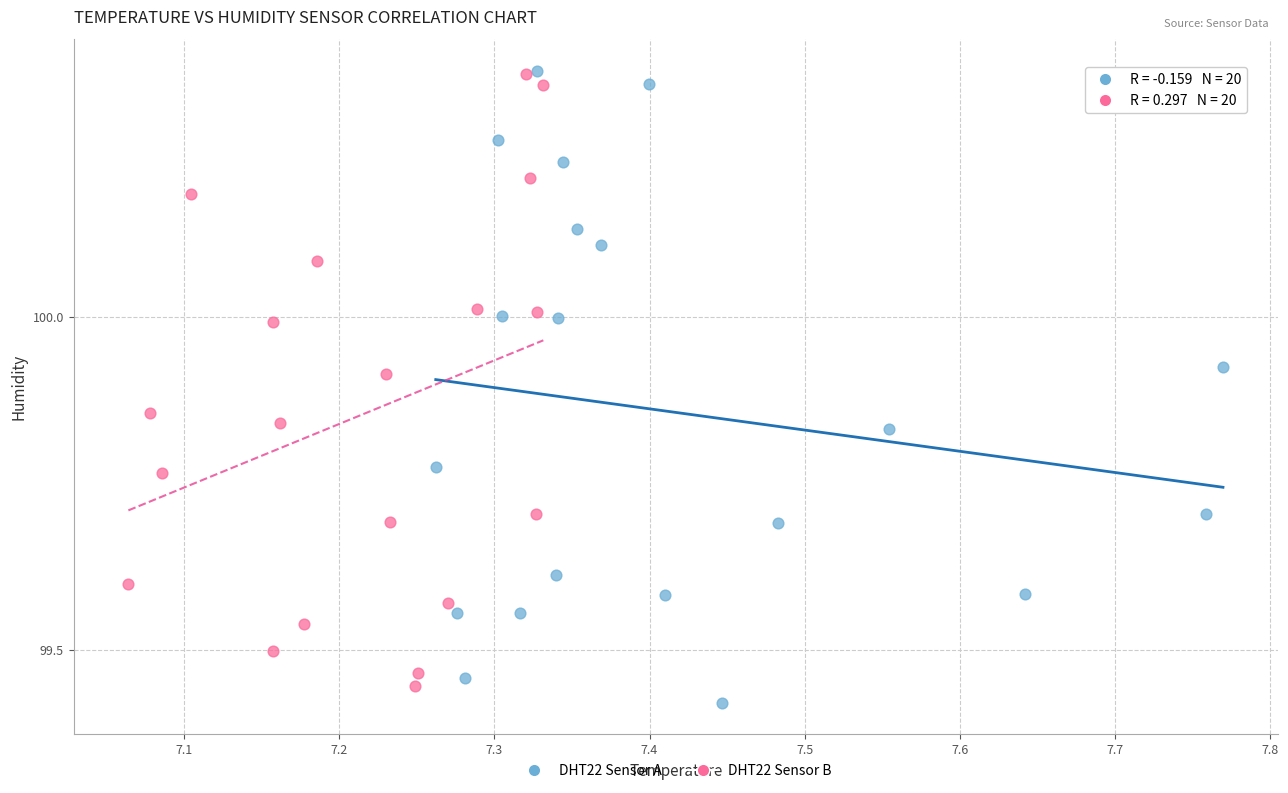

What are all the series names shown in the legend?

DHT22 Sensor A, DHT22 Sensor B